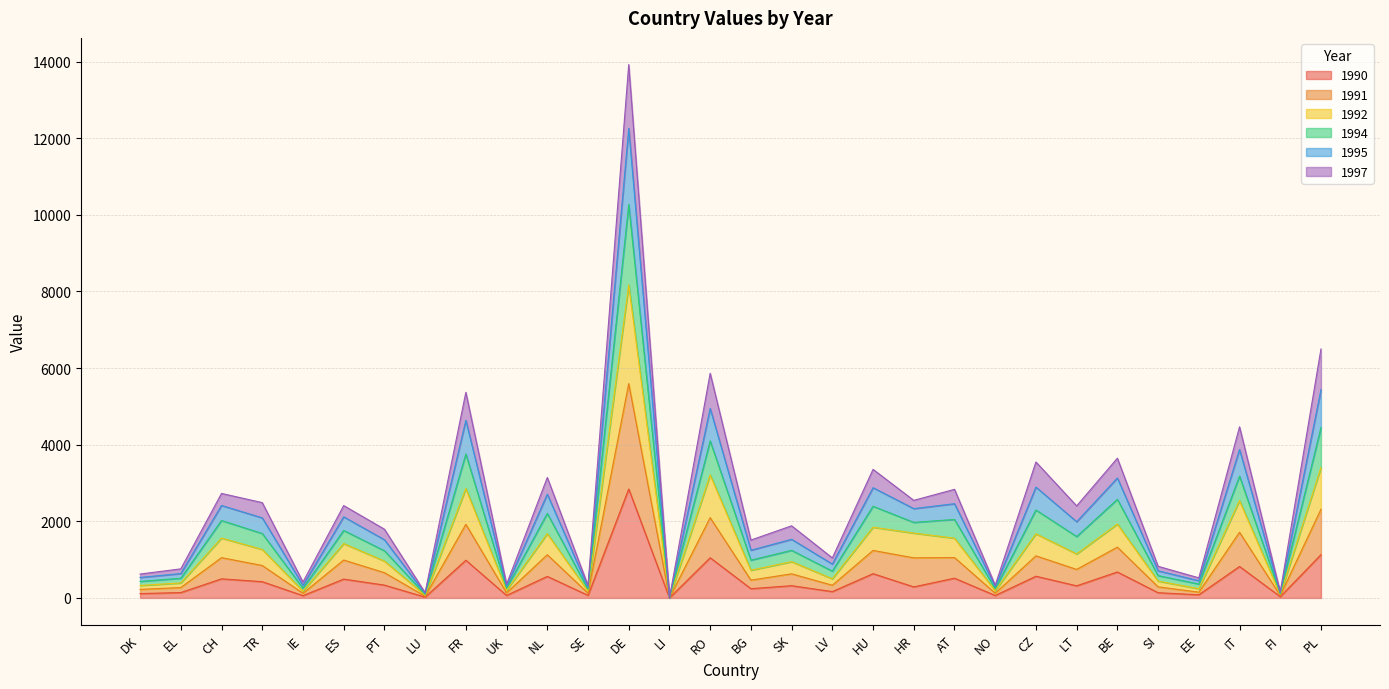

At which category does the chart reach its minimum across all series?

LI